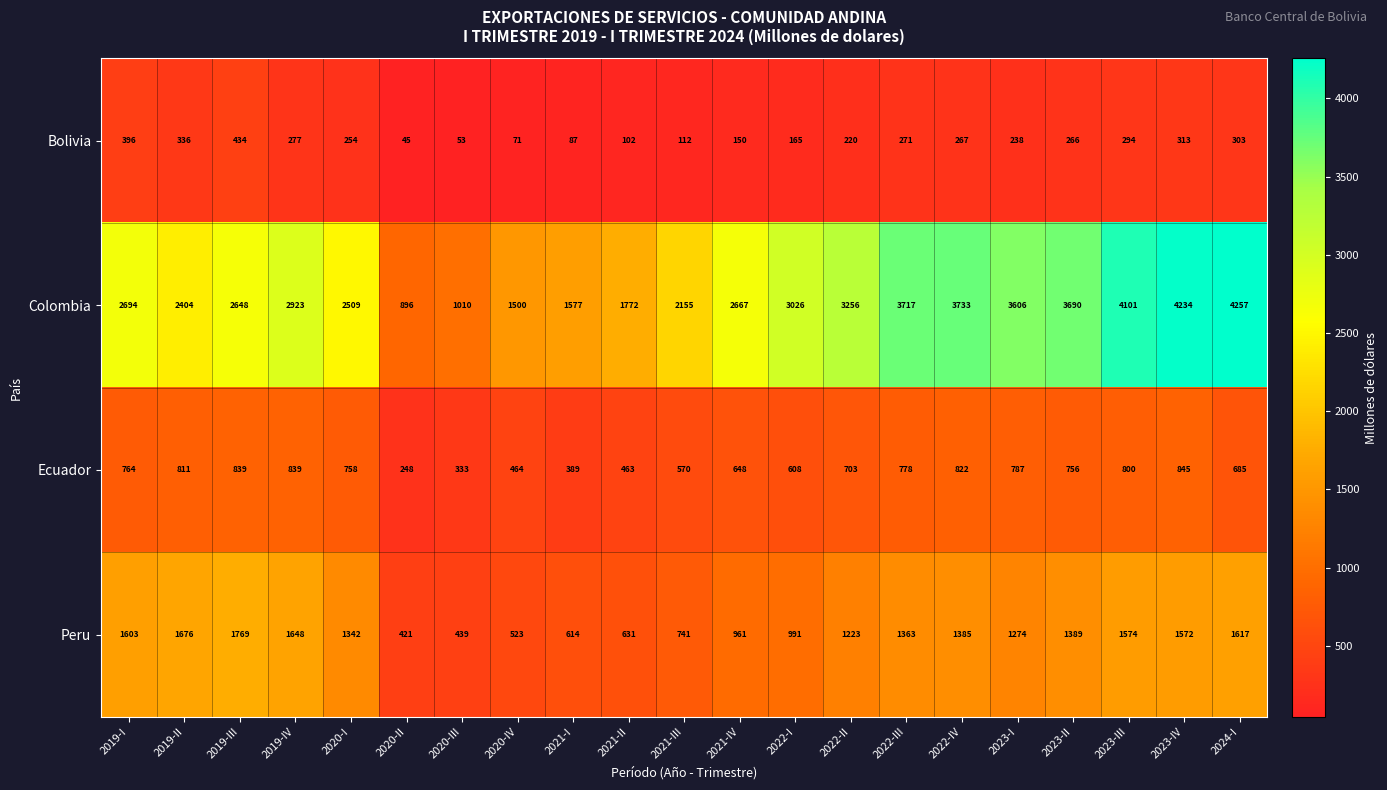

What is the smallest value displayed?

45